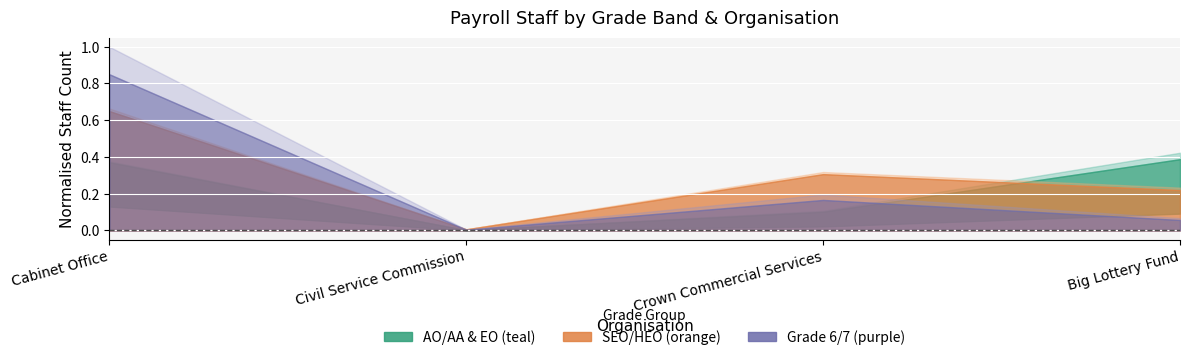

Which series has the largest total across all categories?

Grade 6/7 Headcount